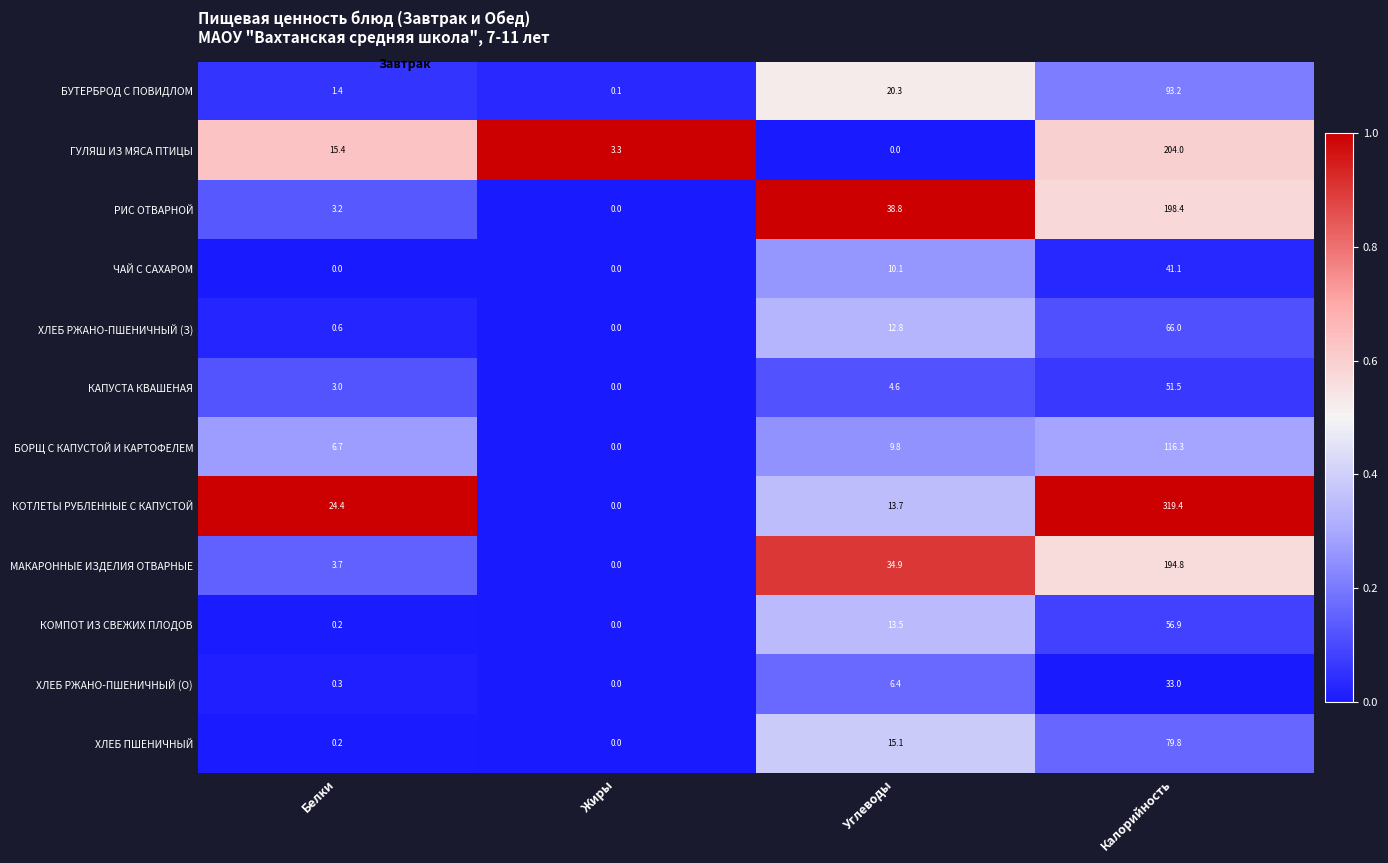

What is the difference between the КОТЛЕТЫ РУБЛЕННЫЕ С КАПУСТОЙ values at Белки and Жиры?

24.4